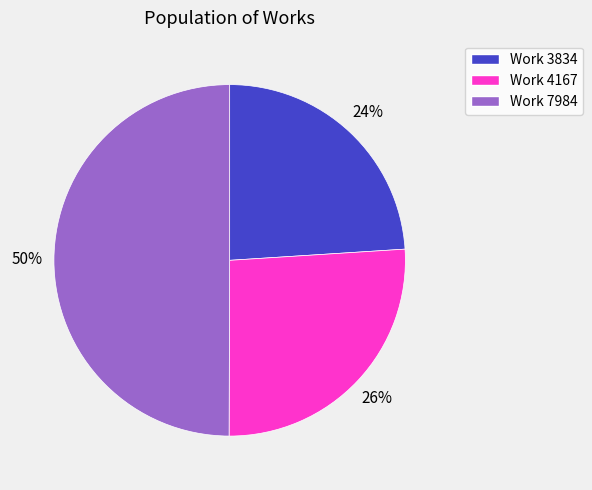

Combined, do Work 3834 and Work 7984 account for over 50%?

Yes